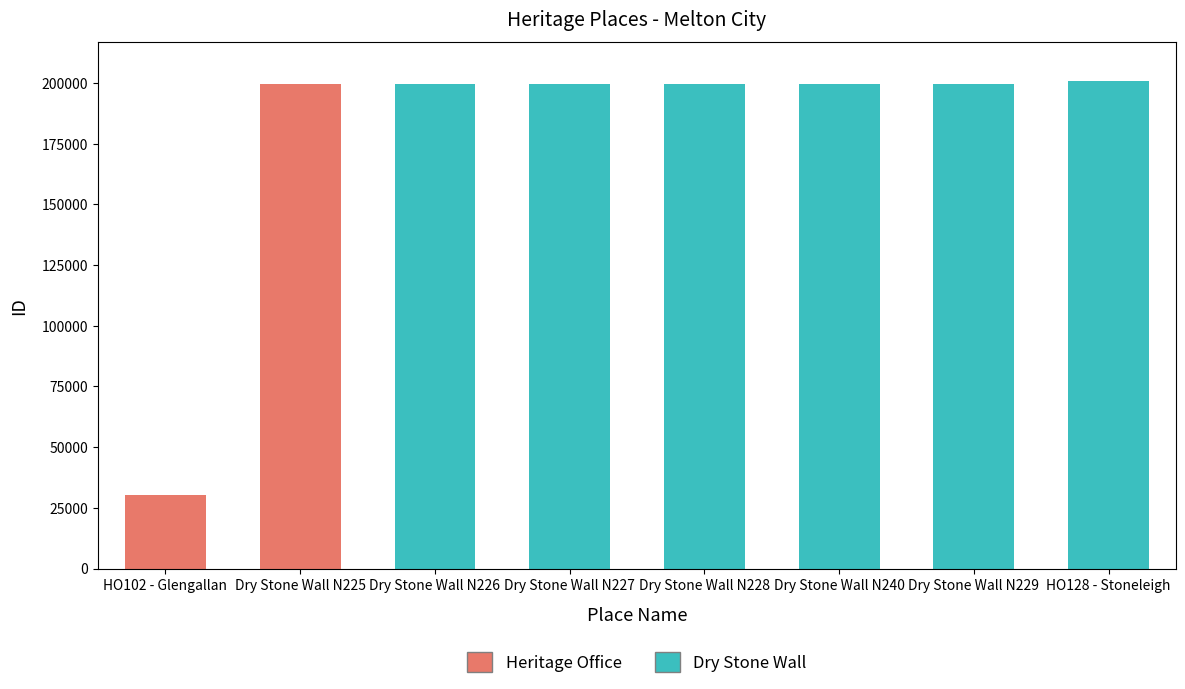

What is the smallest value displayed?

30229